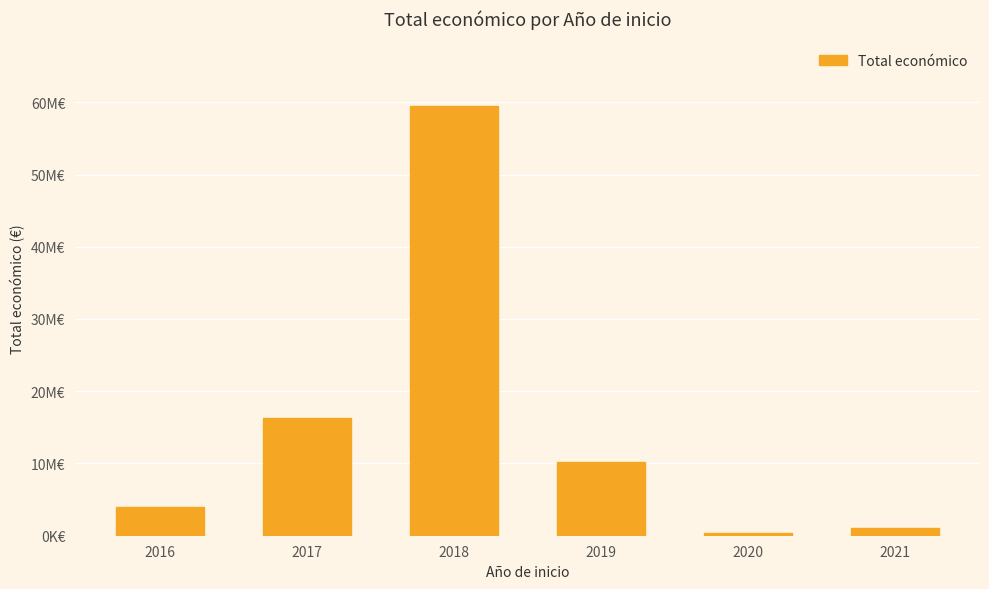

Does the chart contain any negative values?

No